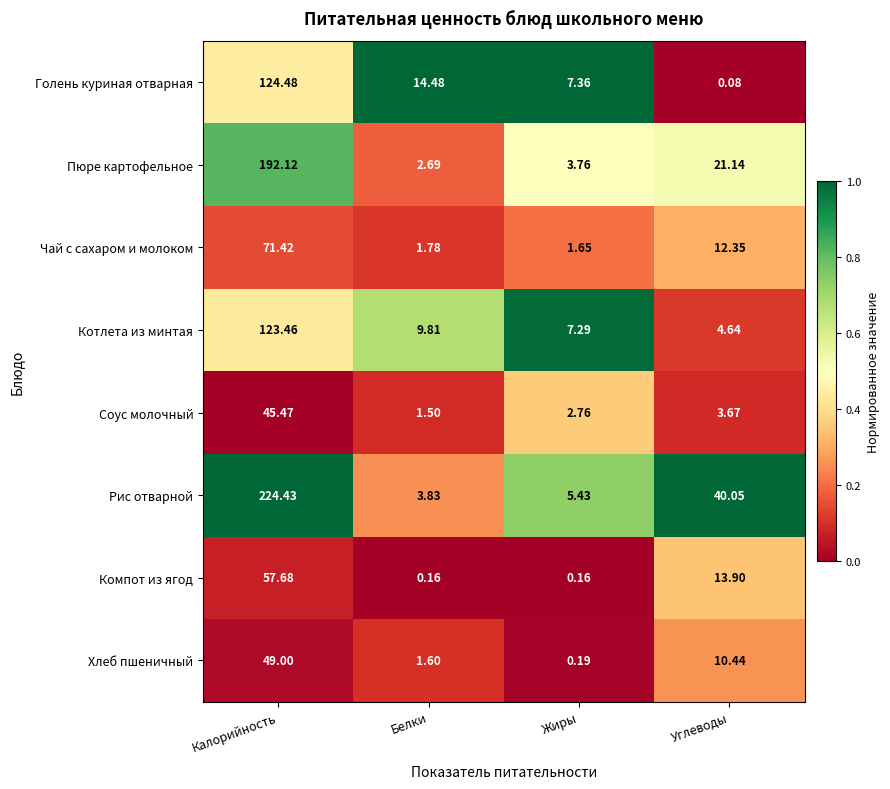

At which category does the chart reach its minimum across all series?

Углеводы